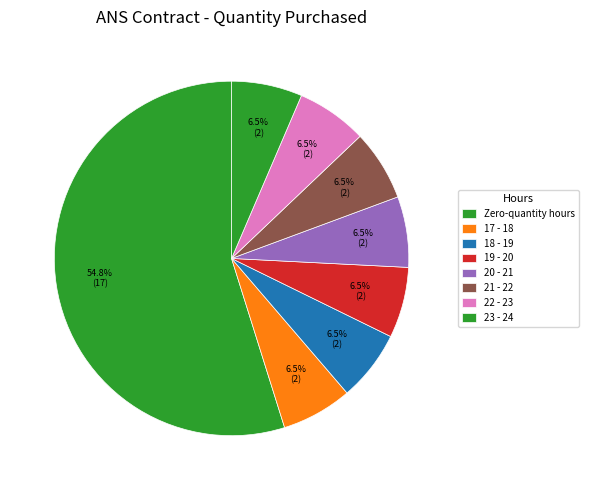

Count the number of slices in the pie.

8